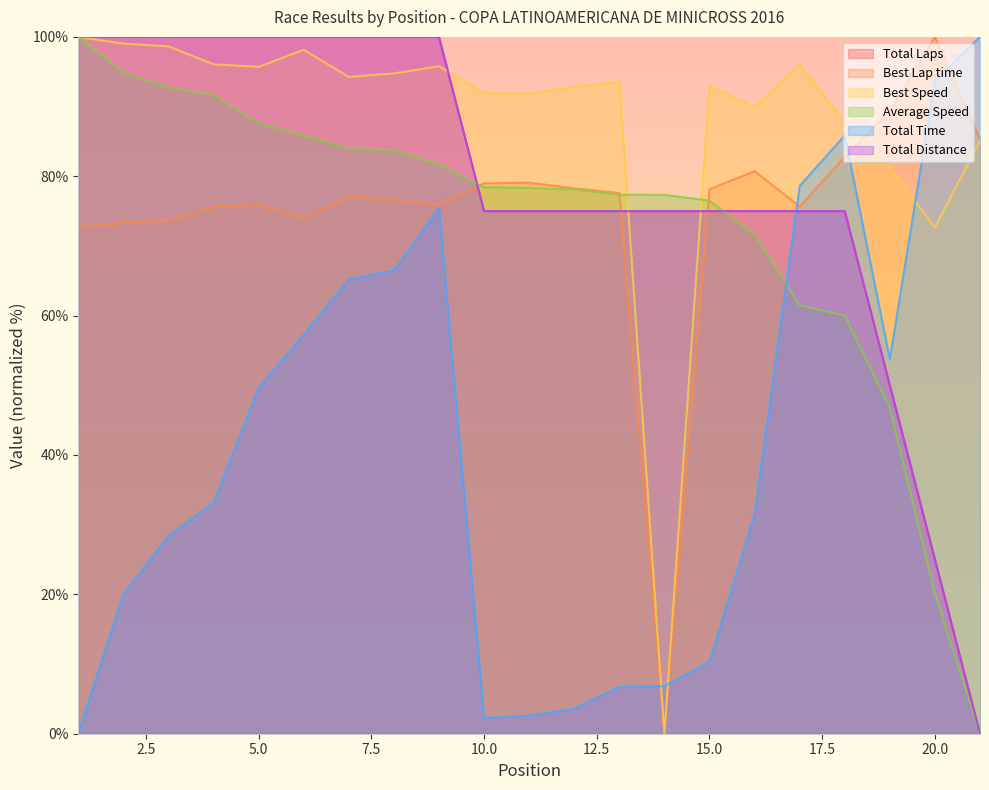

Where does the Total Distance series first go above 74?

1